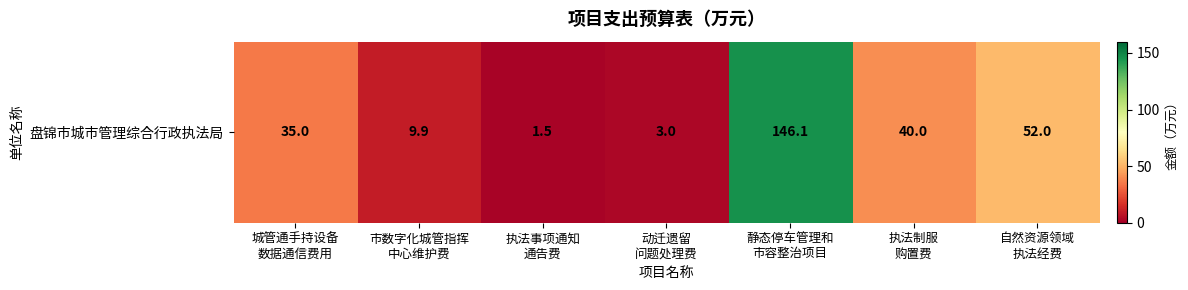

What is the maximum value shown in the chart?

146.1